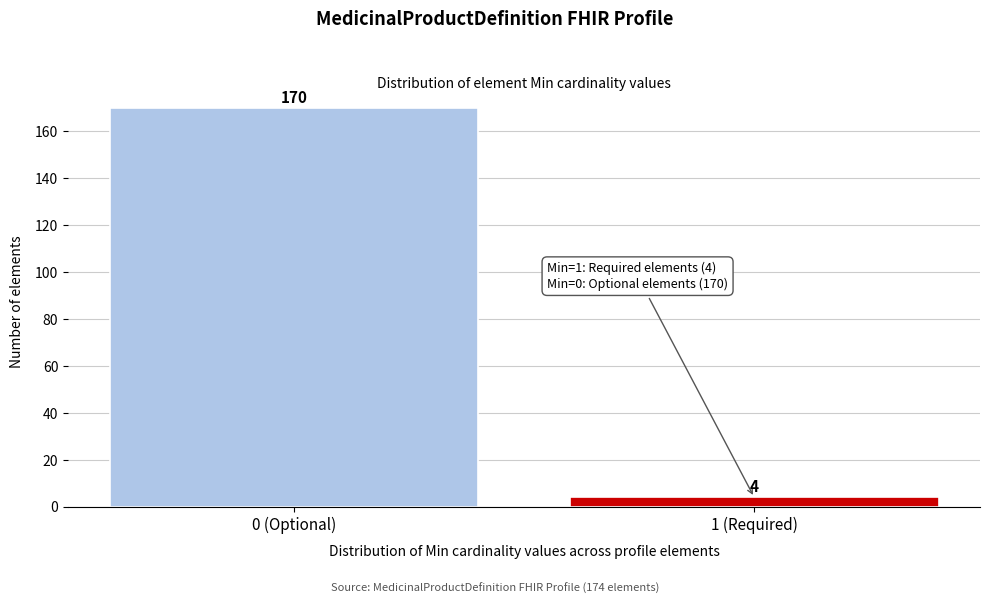

Reading right to left, extract all data points from this chart.

4	170